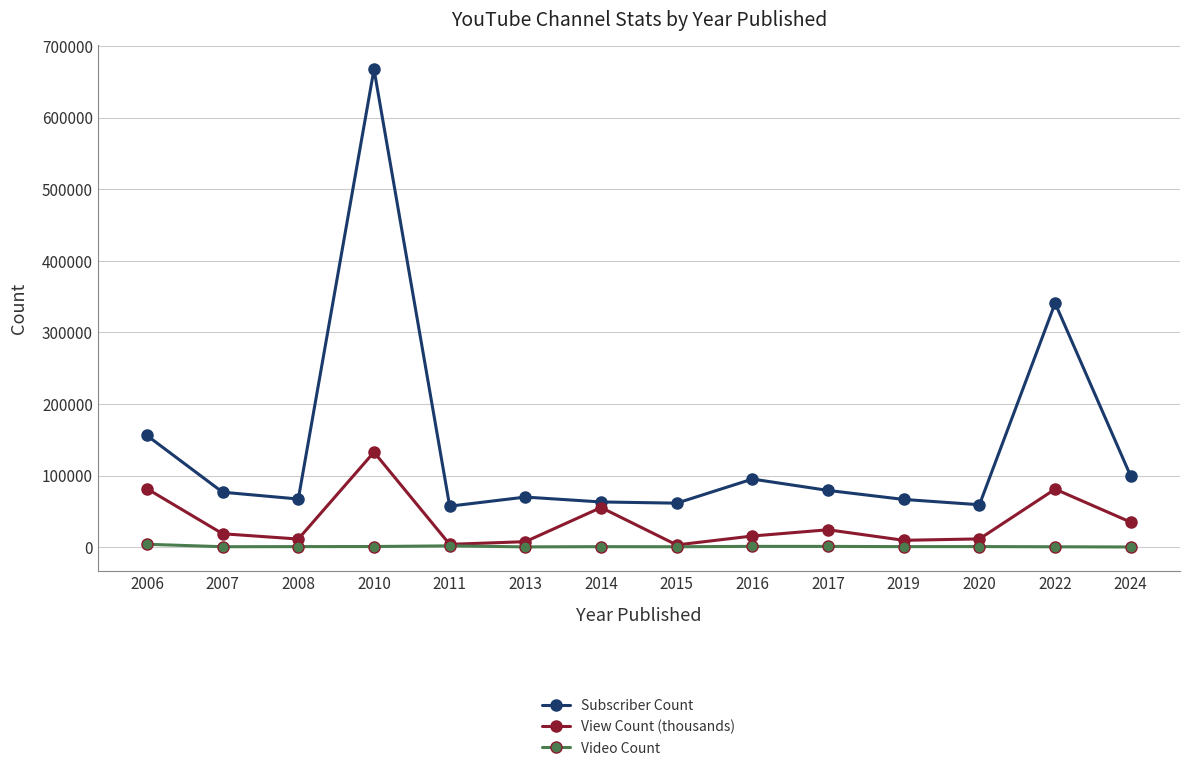

What is the average value of the View Count (thousands) series?

35020.7